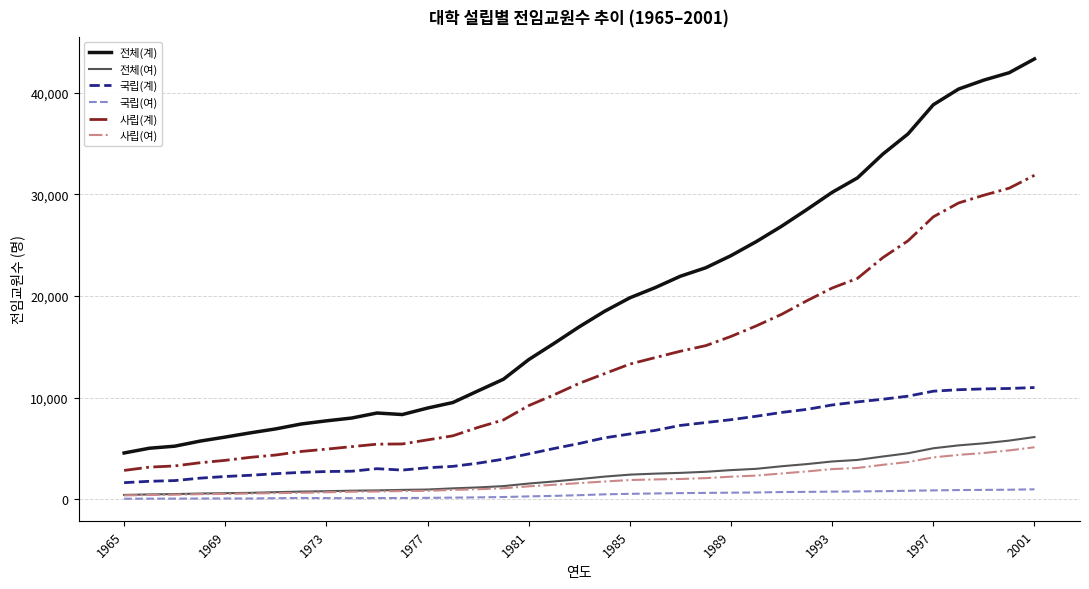

How many lines are shown in the chart?

6